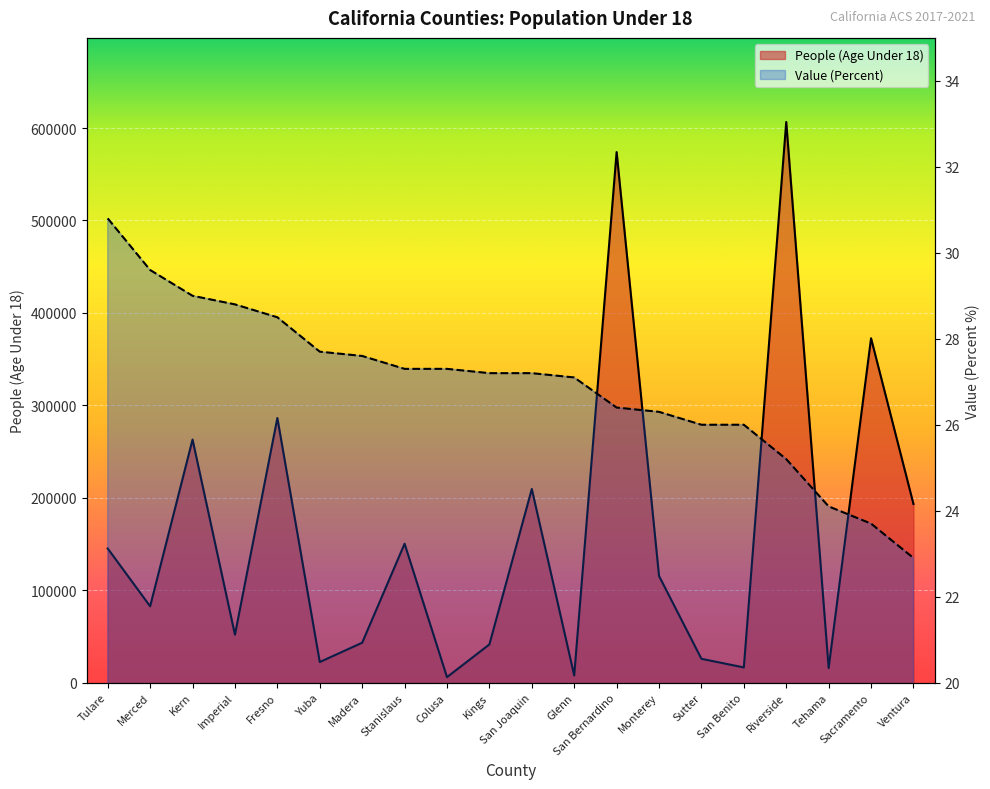

The value of People (Age Under 18) at San Joaquin is 209515.0. True or false?

True